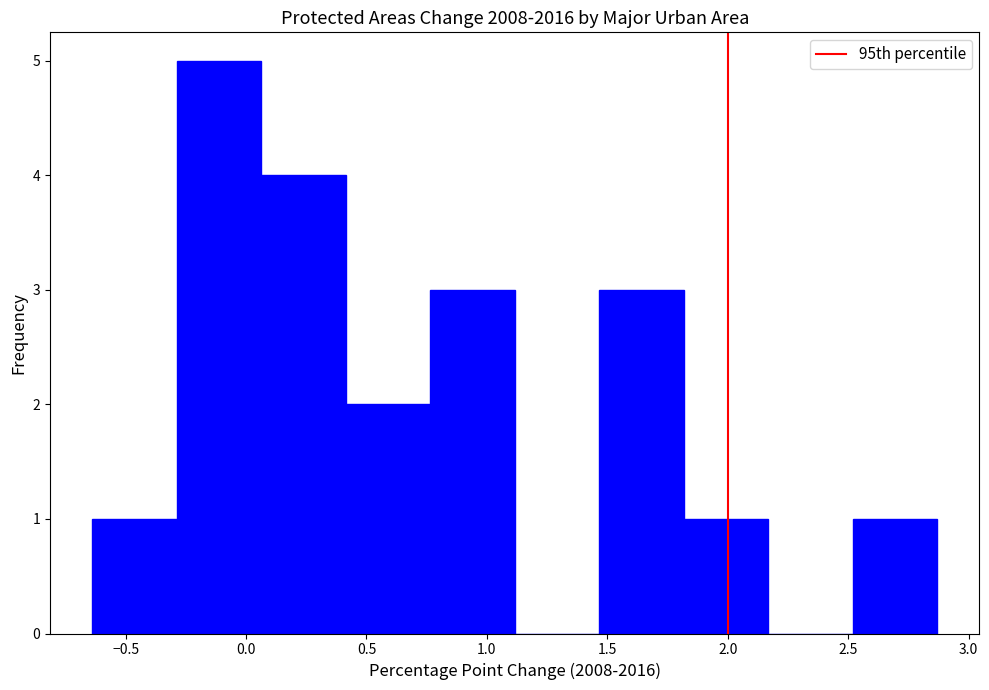

Which range on the x-axis has the tallest bar?

-0.30 to 0.05